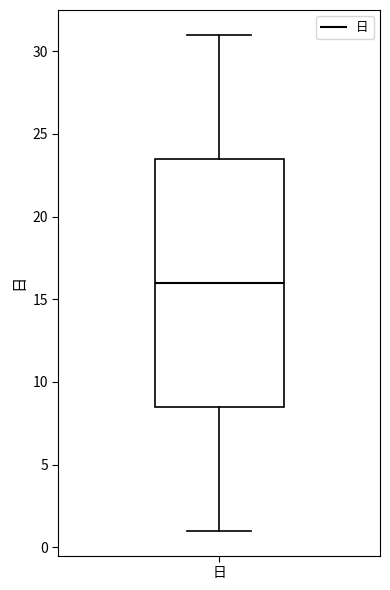

Transcribe this box plot: give where the median line is, the range the box spans, and where the two whiskers end, as read against the y-axis. The values are not printed on the chart, so give them approximately, as read against the axis.

median 16.0, box 8.5 to 23.5, whiskers 1.0 to 31.0